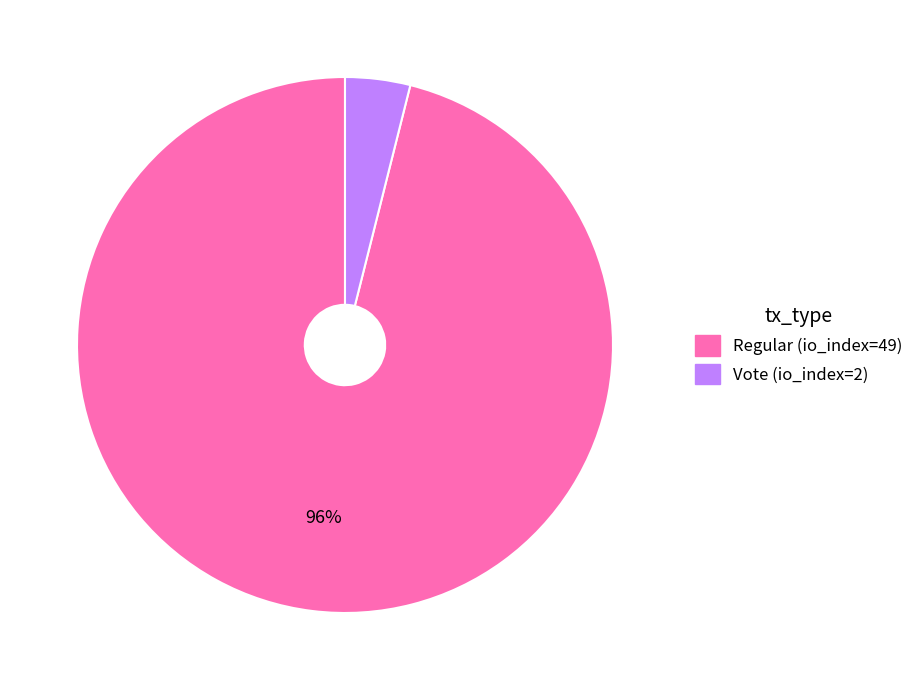

True or false: Regular (io_index=49) accounts for 86% of the total.

False